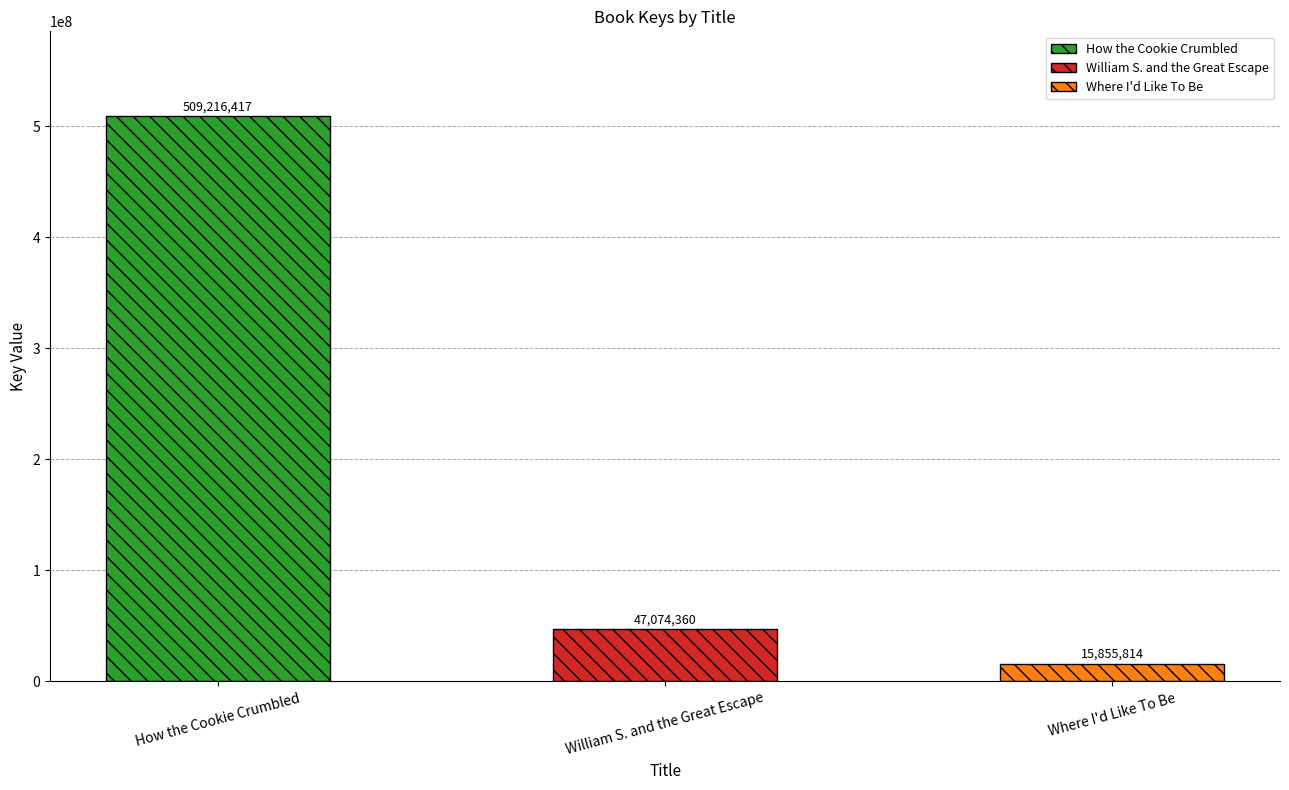

True or false: the data shows 15855814 at Where I'd Like To Be.

True